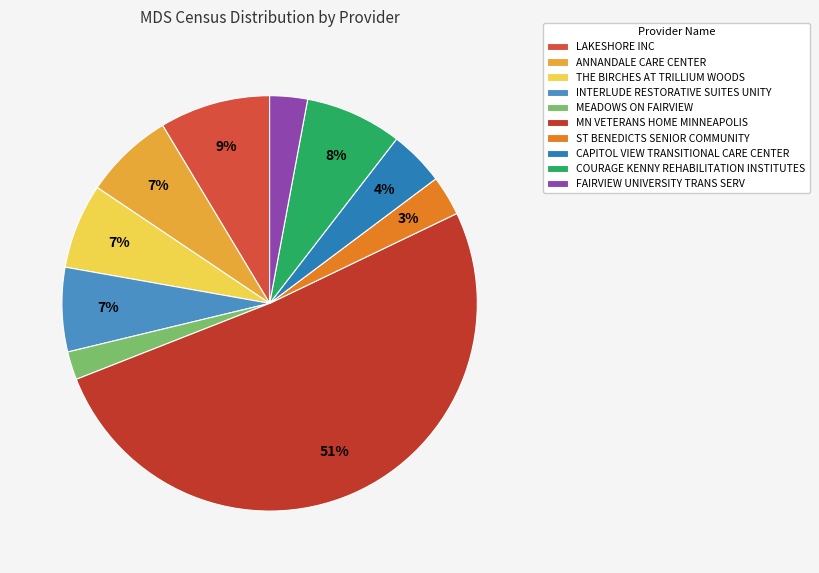

Does any single category account for the majority?

Yes